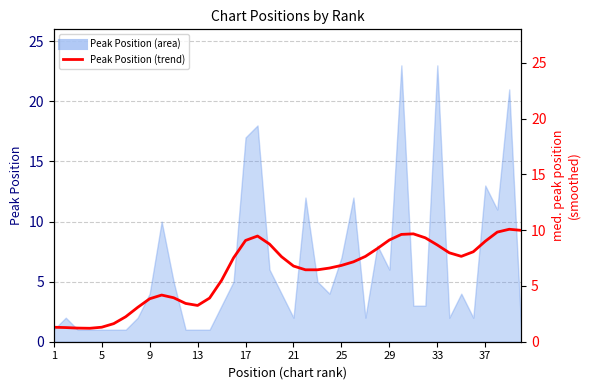

What is the value of the 33rd point from the left?

8.7